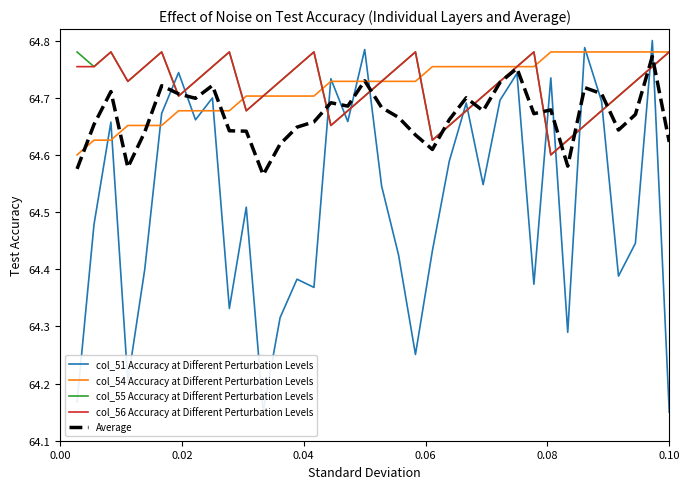

Which series has the largest range (max minus min)?

col_51 Accuracy at Different Perturbation Levels